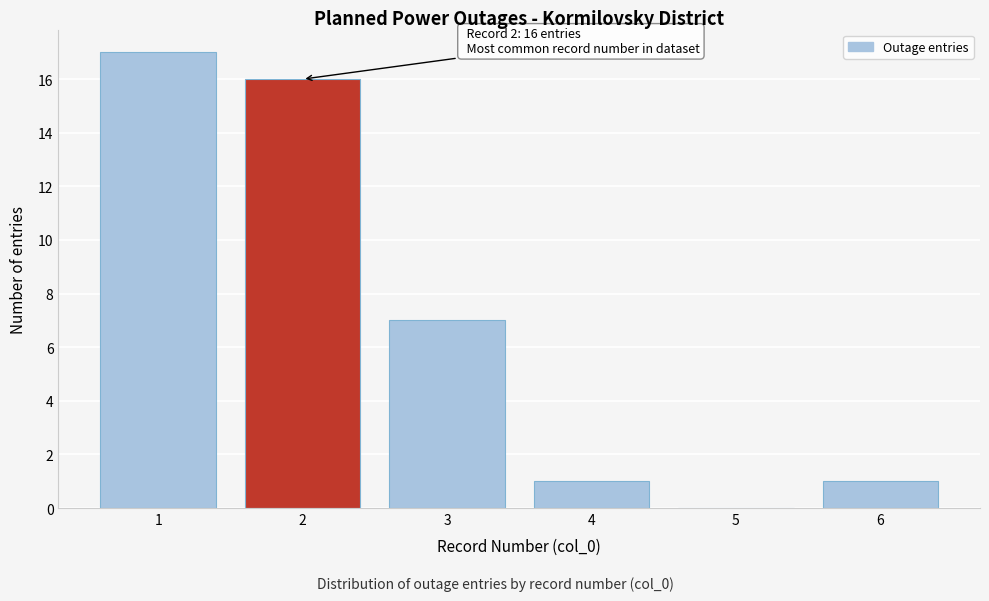

Reading left to right, transcribe all the data shown in this chart.

1=17	2=16	3=7	4=1	5=0	6=1